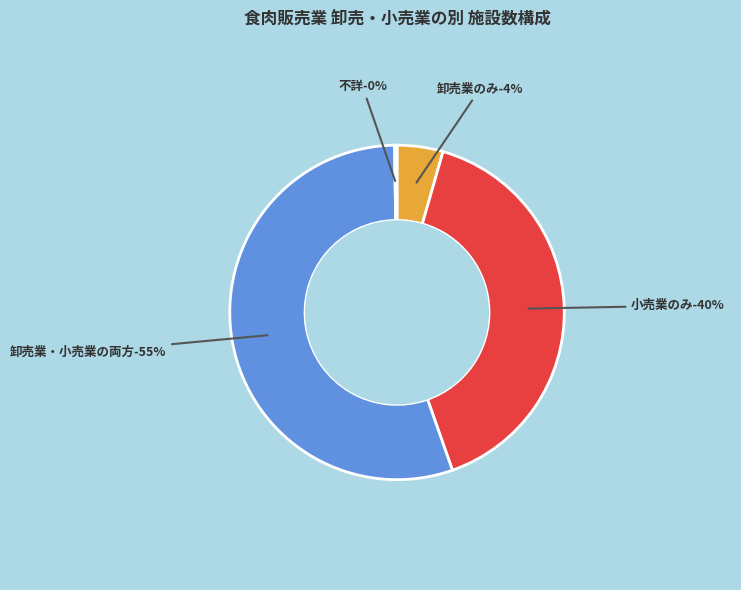

Between 卸売業のみ and 卸売業・小売業の両方, which is larger?

卸売業・小売業の両方